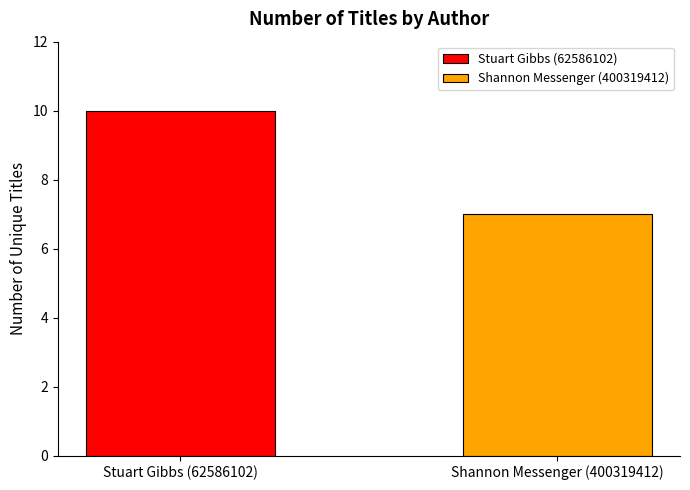

How many data points are less than 10?

1